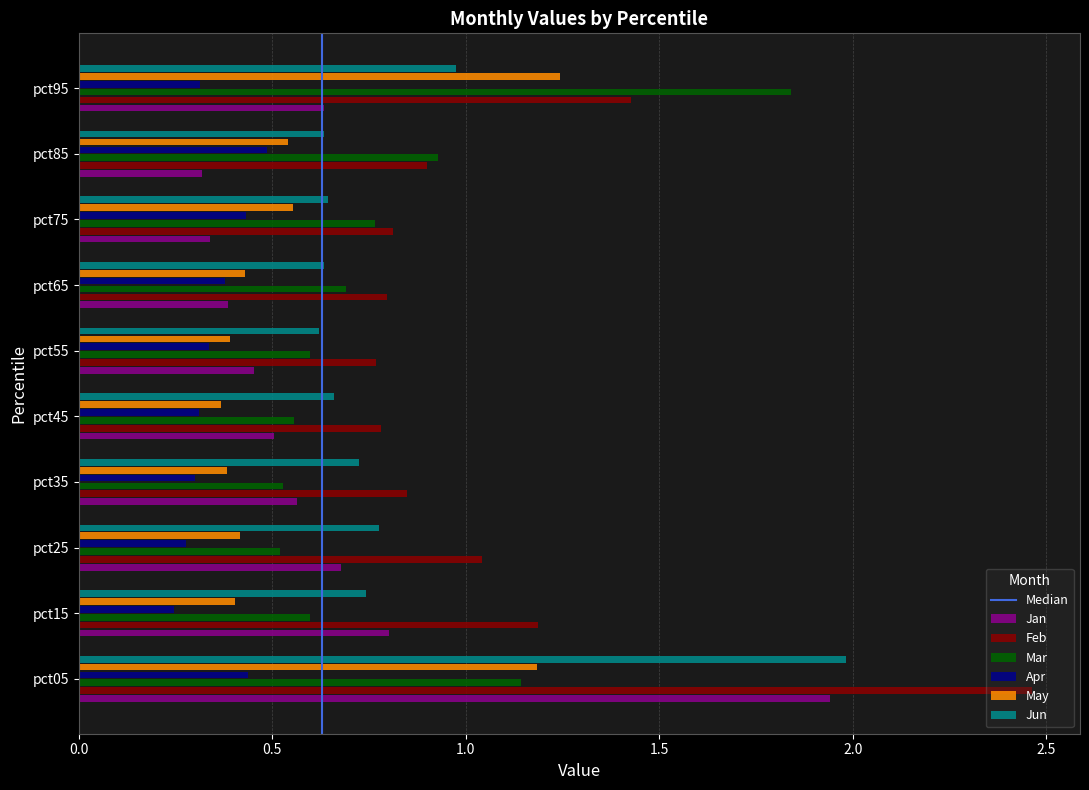

At which category is the sum across all series the highest?

pct05